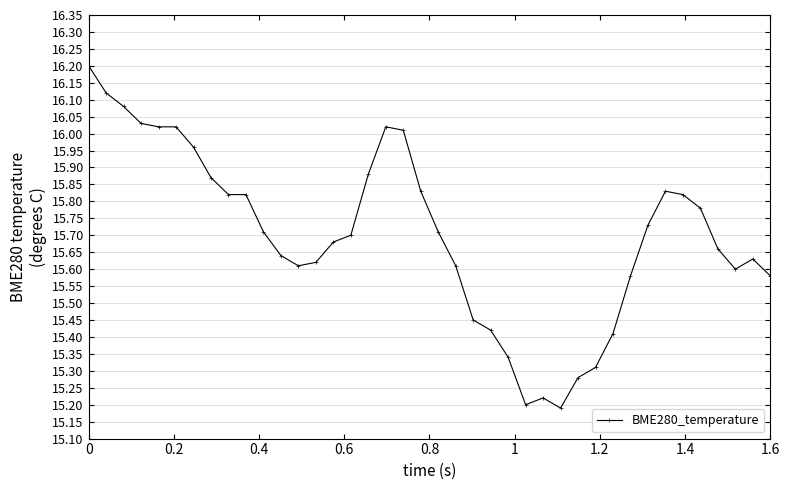

Does the chart have visible grid lines?

Yes